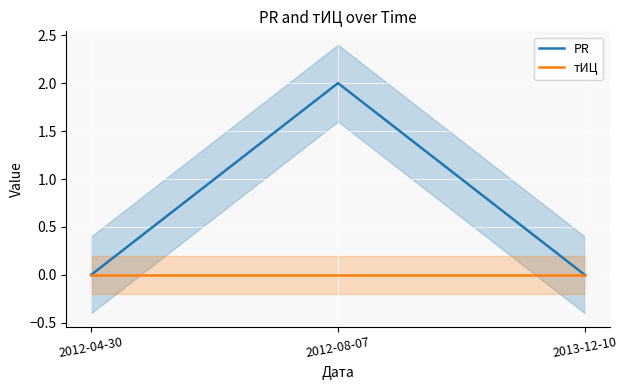

Reading left to right, list all the values displayed in this chart.

PR: 2012-04-30=0	2012-08-07=2	2013-12-10=0
тИЦ: 2012-04-30=0	2012-08-07=0	2013-12-10=0